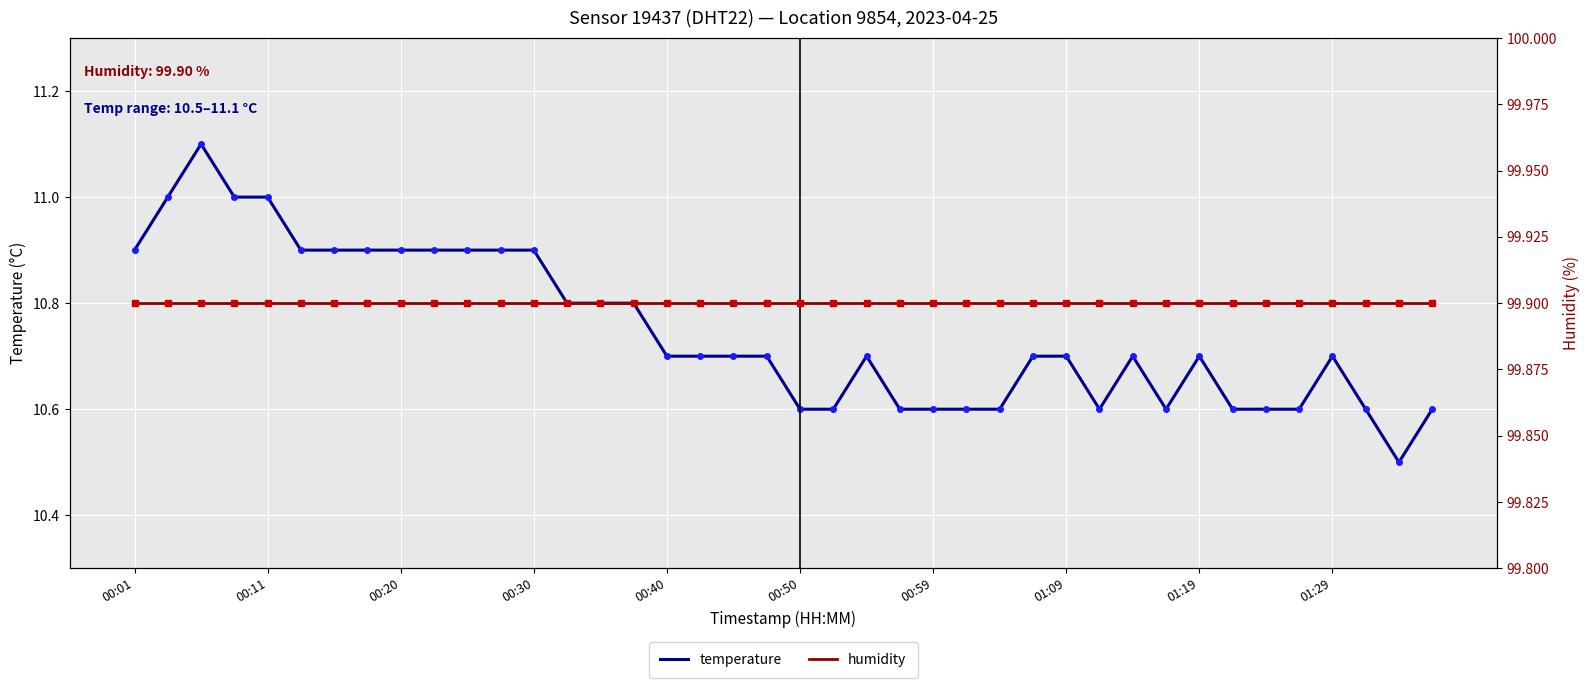

Is it true that temperature equals 10.6 at 00:50?

True